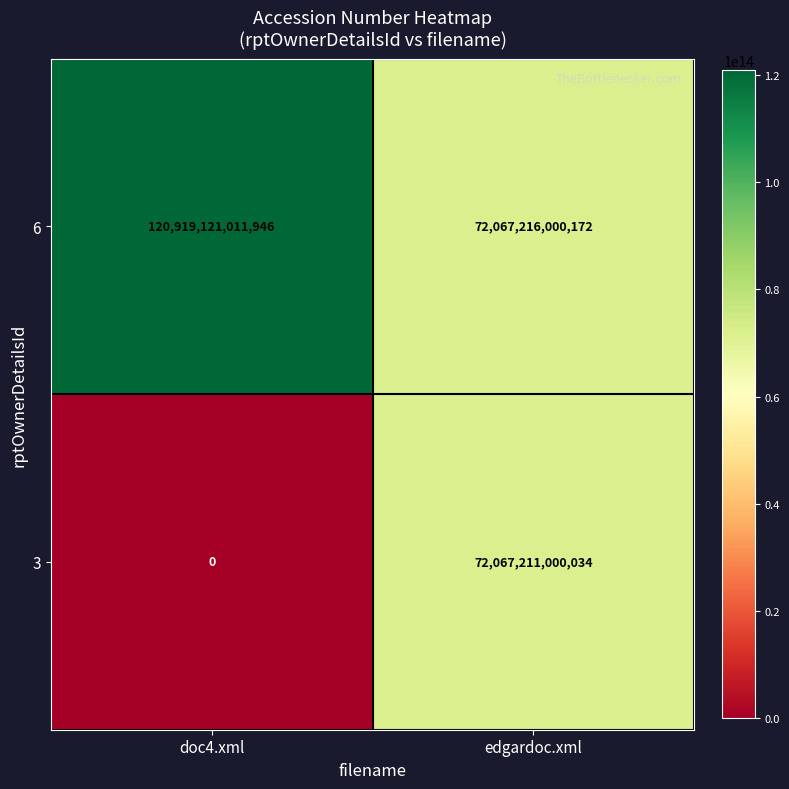

List the series in order of their peak value, lowest first.

3, 6